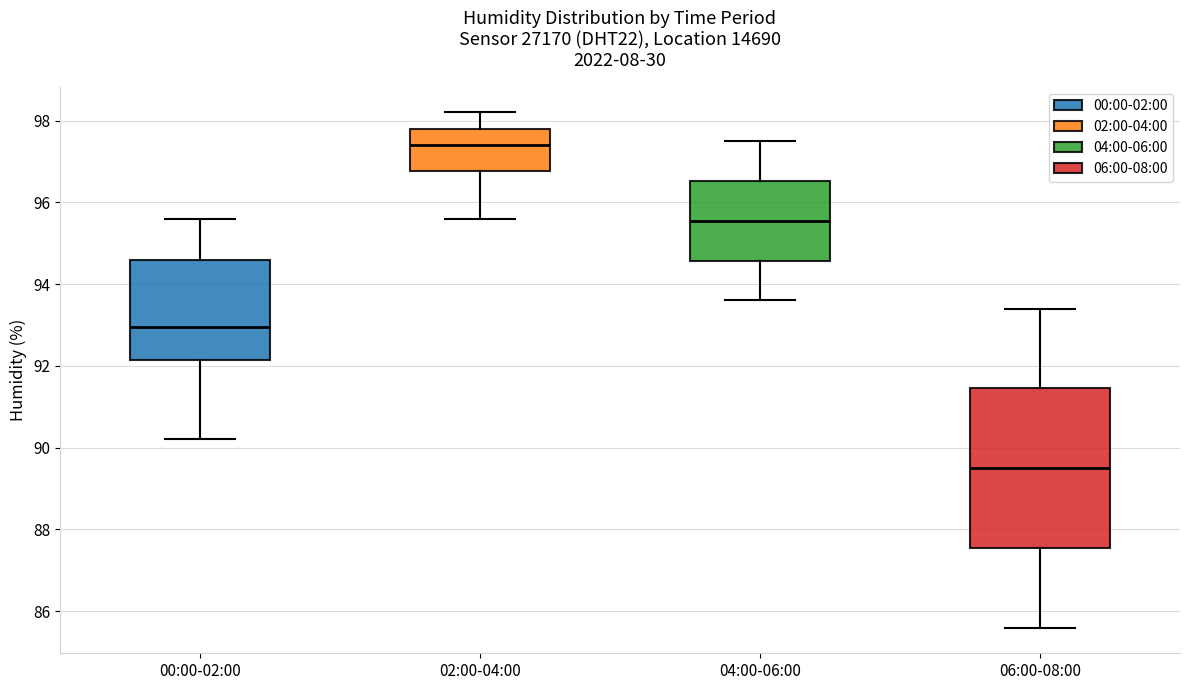

Reading left to right, read every box against the y-axis: the position of its median line, the range the box covers, and the ends of its whiskers. The values are not printed on the chart, so give them approximately, as read against the axis.

00:00-02:00: median 93.0, box 92.2 to 94.6, whiskers 90.2 to 95.6
02:00-04:00: median 97.4, box 96.8 to 97.8, whiskers 95.6 to 98.2
04:00-06:00: median 95.6, box 94.6 to 96.6, whiskers 93.6 to 97.6
06:00-08:00: median 89.6, box 87.6 to 91.4, whiskers 85.6 to 93.4